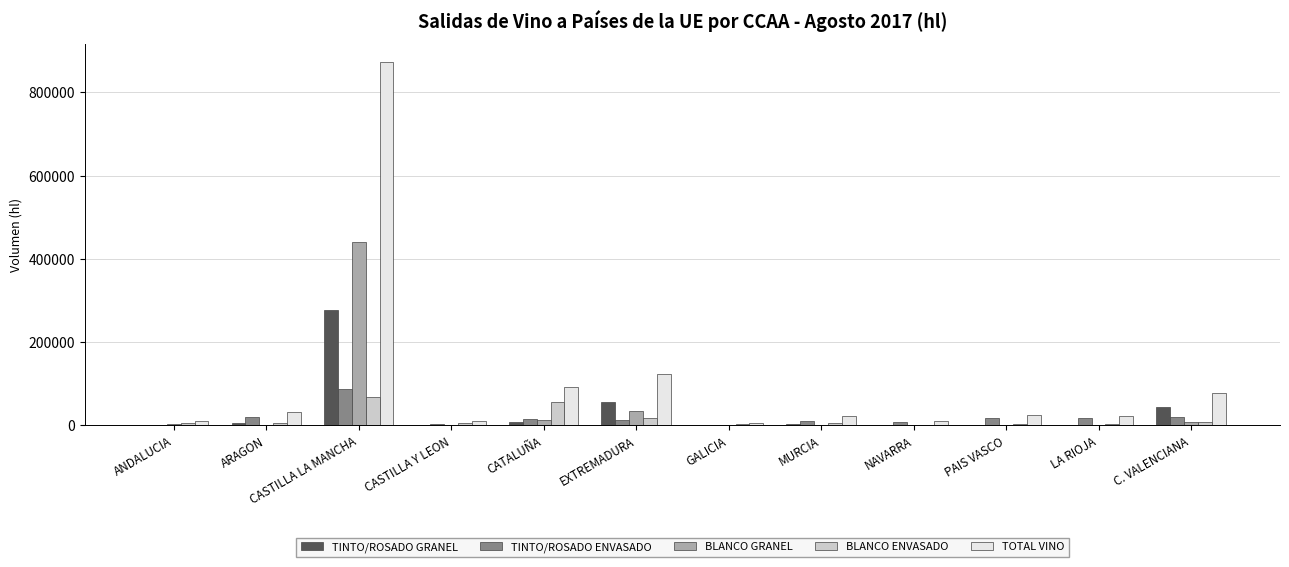

Is the value of TOTAL VINO at PAIS VASCO greater than the value of BLANCO GRANEL at NAVARRA?

Yes